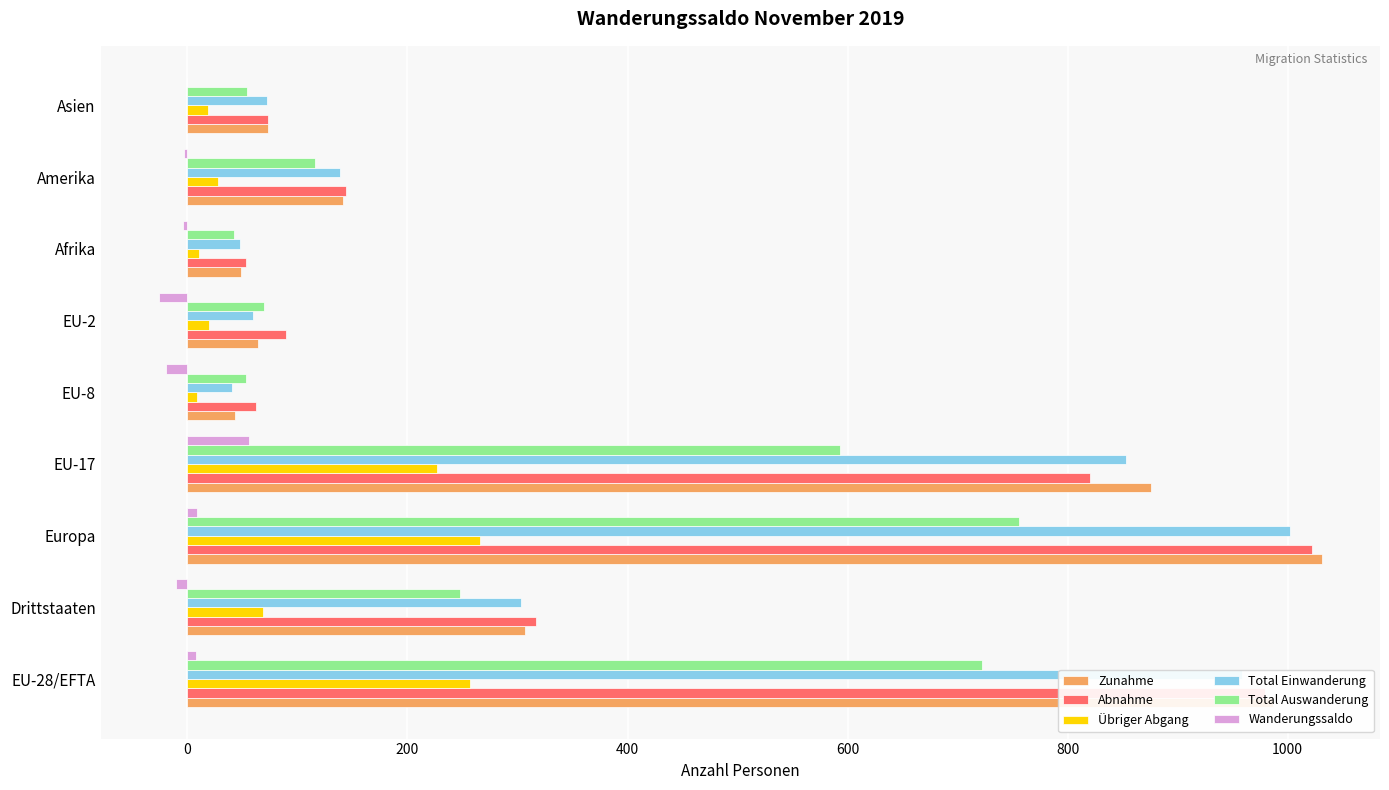

What is the sum of all Übriger Abgang values?

906